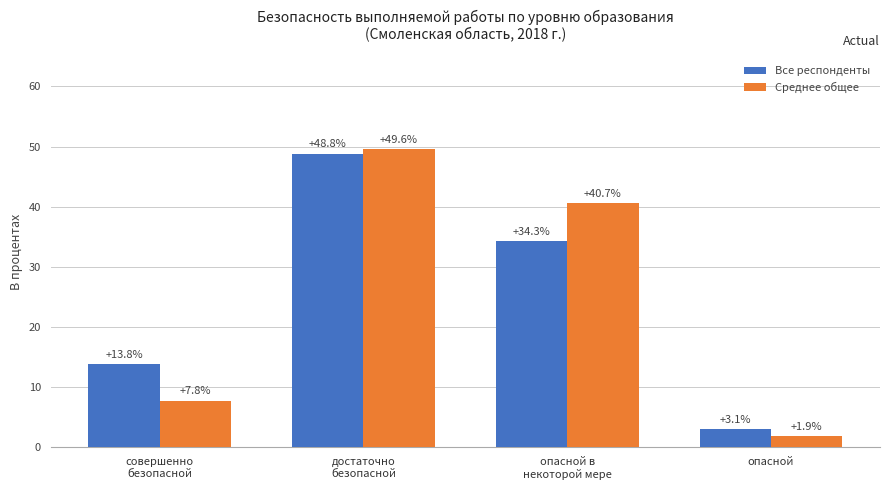

How many distinct data groups are displayed?

2